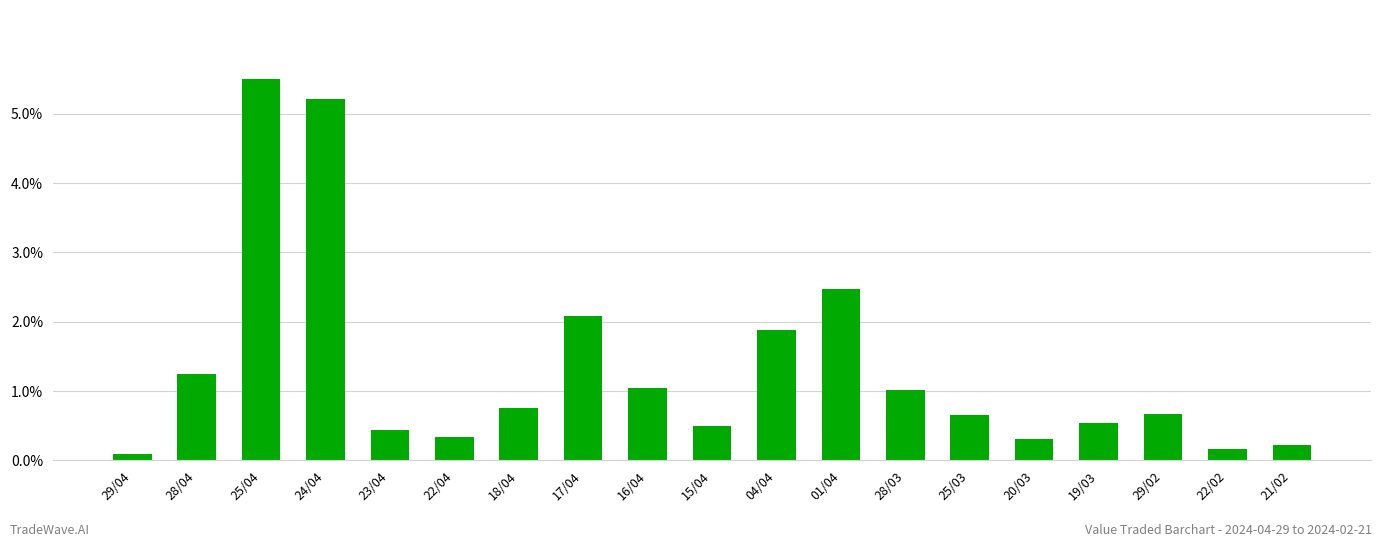

Which has a higher value, 22/04 or 24/04?

24/04